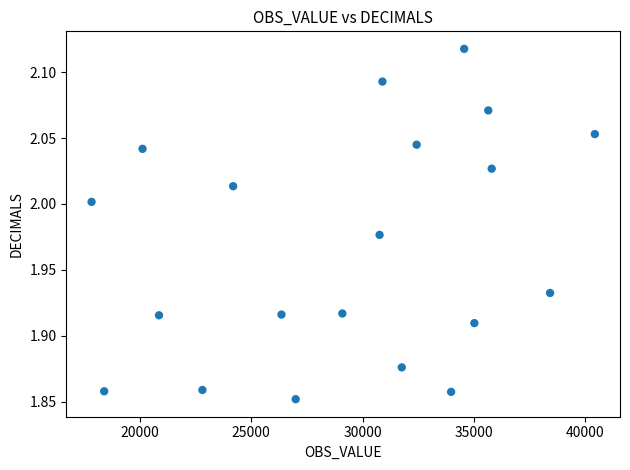

What is the range of X values (max minus min)?

22611.0